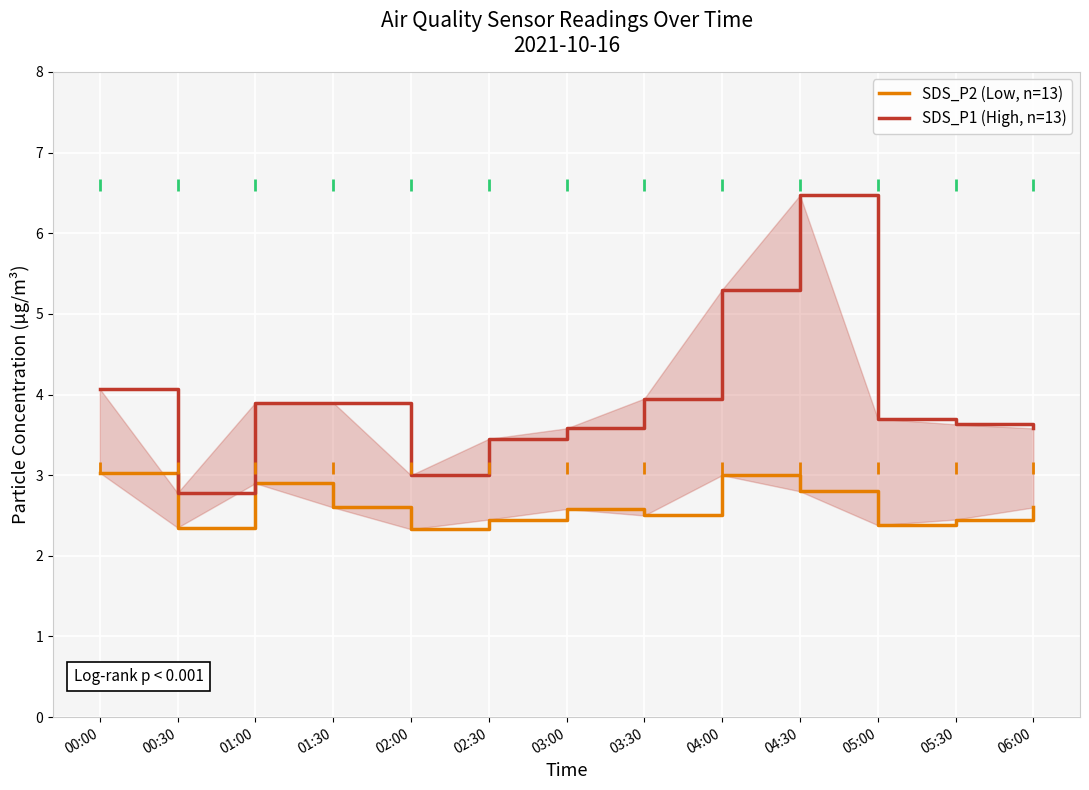

What position from the right is 06:00?

1